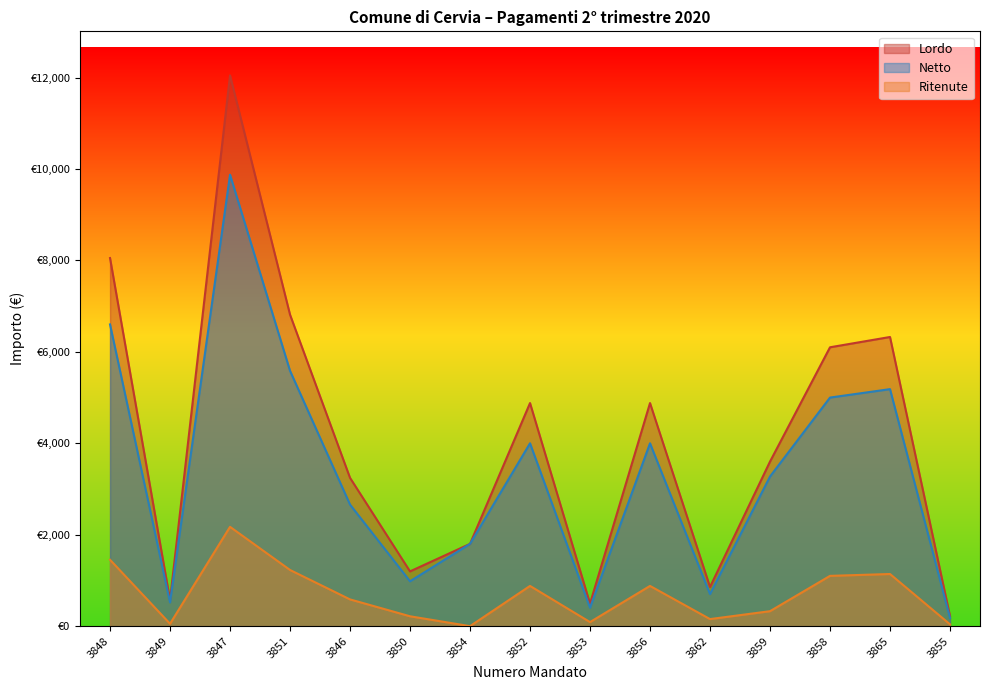

What is the label of the 8th point from the right?

3852